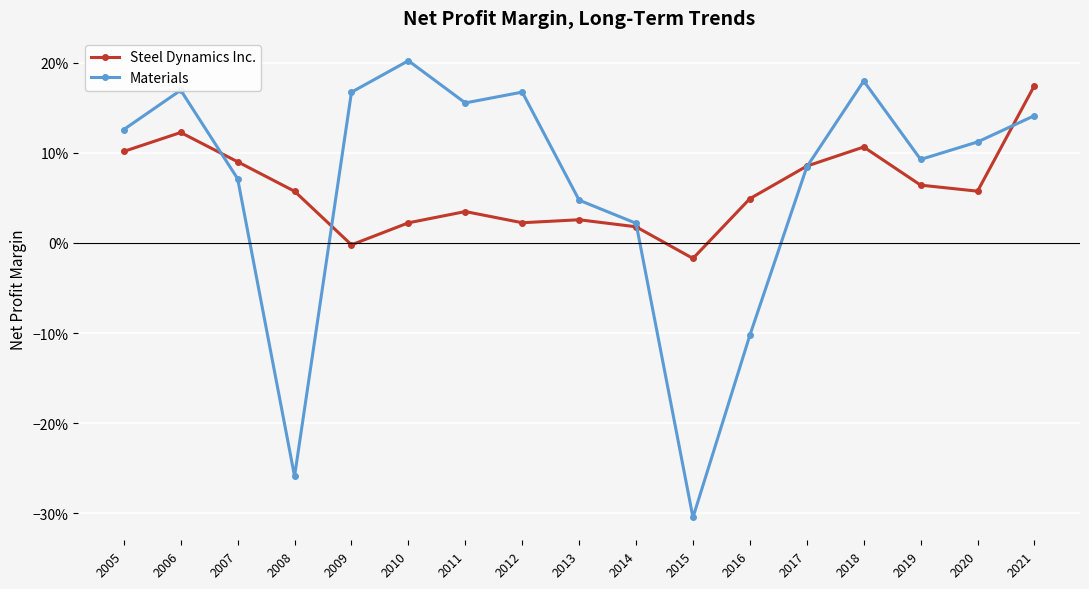

What are all the series names shown in the legend?

Steel Dynamics Inc., Materials